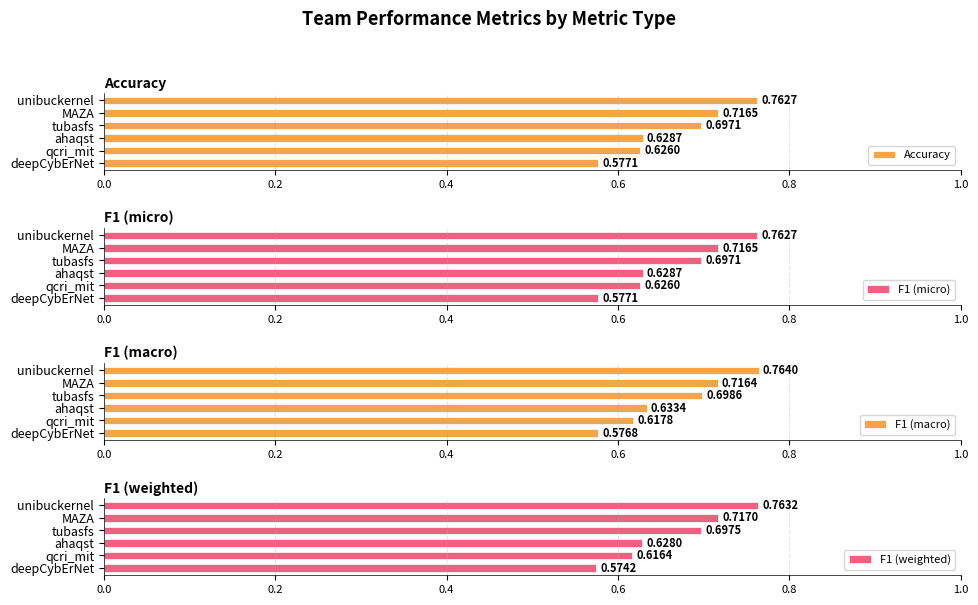

Reading left to right, extract all data points from this chart.

Accuracy: 0.8	0.7	0.7	0.6	0.6	0.6
F1 (micro): 0.8	0.7	0.7	0.6	0.6	0.6
F1 (macro): 0.8	0.7	0.7	0.6	0.6	0.6
F1 (weighted): 0.8	0.7	0.7	0.6	0.6	0.6